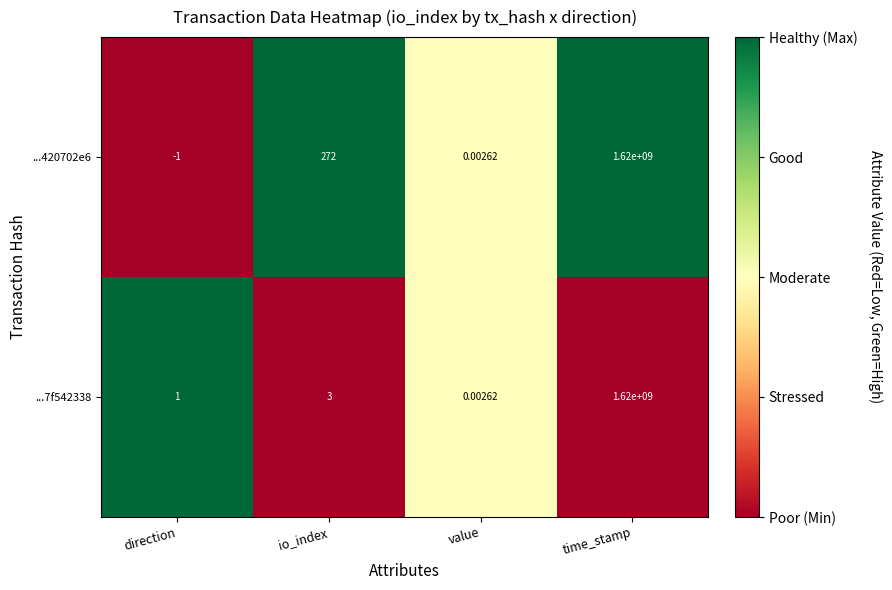

Which category has the lowest value across all series?

direction